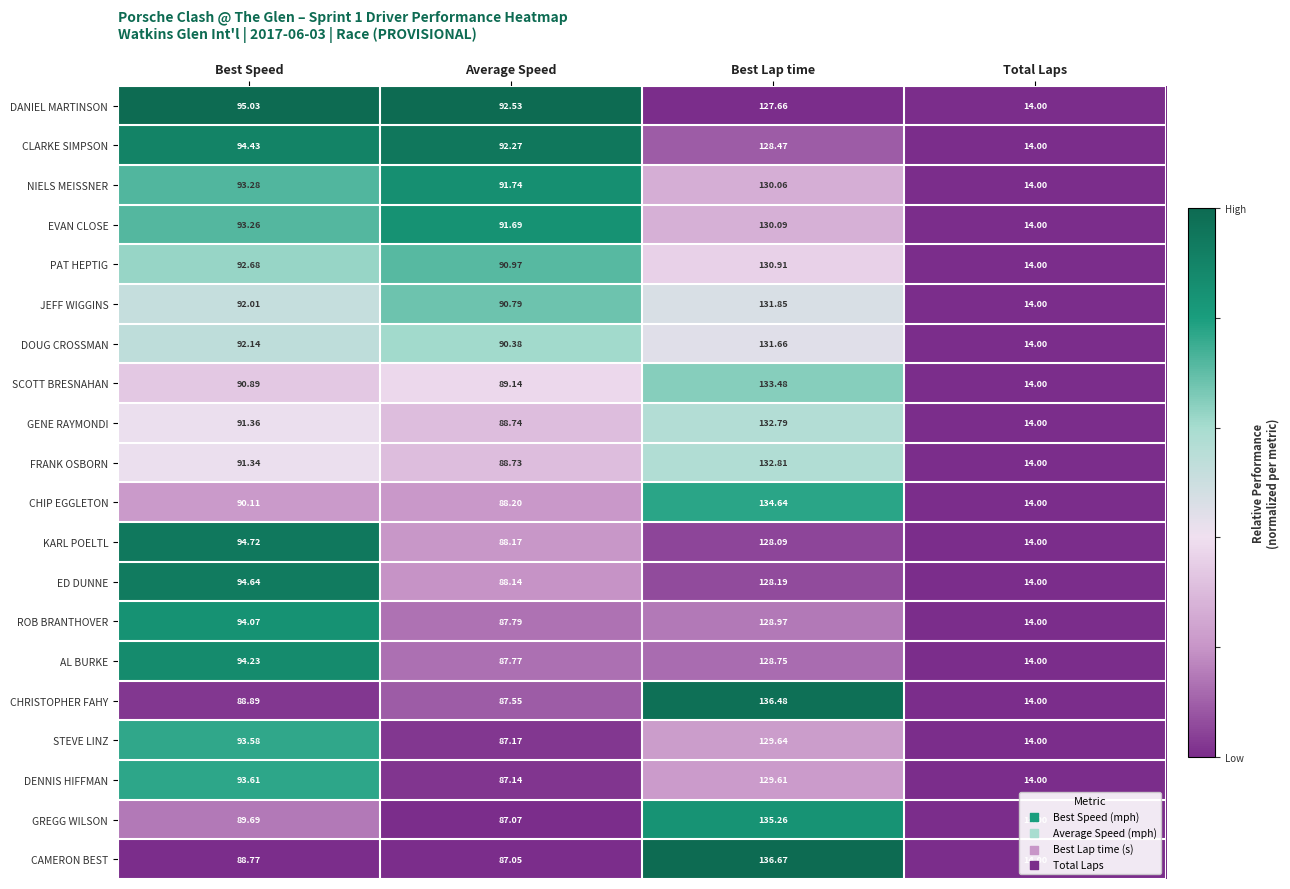

Is the value of PAT HEPTIG at Best Lap time greater than the value of AL BURKE at Average Speed?

Yes